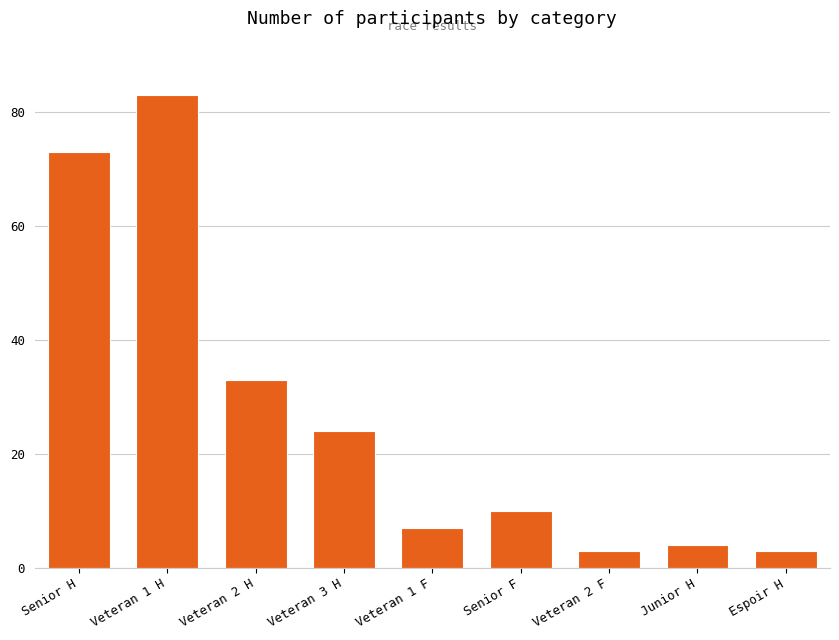

What is the label of the 7th bar from the left?

Veteran 2 F